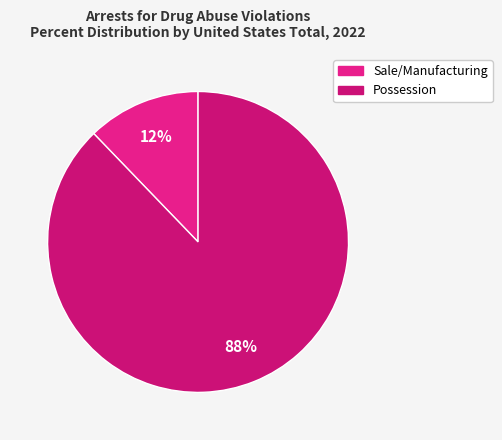

To the nearest percent, what is the average slice percentage?

50%